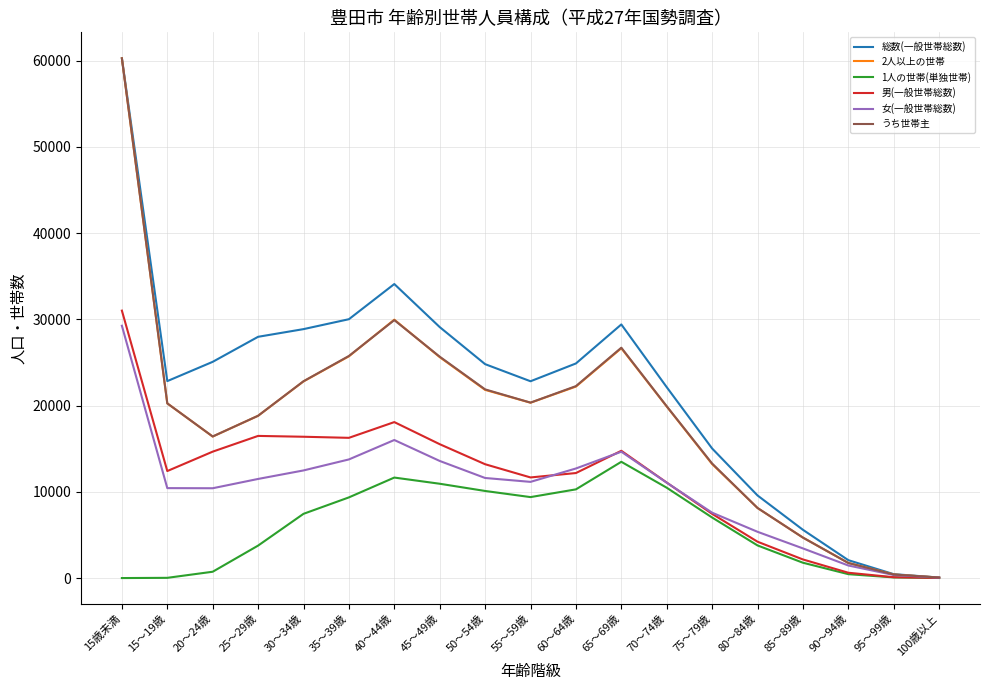

What is the maximum value shown in the chart?

60274